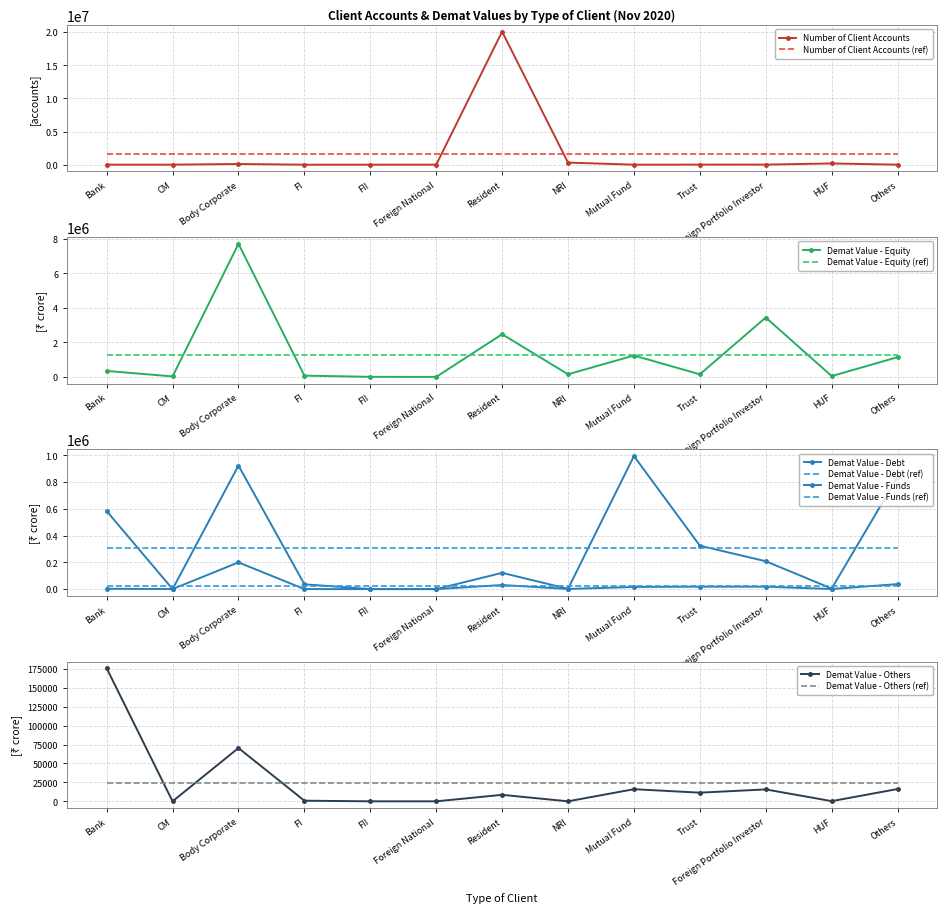

How many lines are shown in the chart?

5